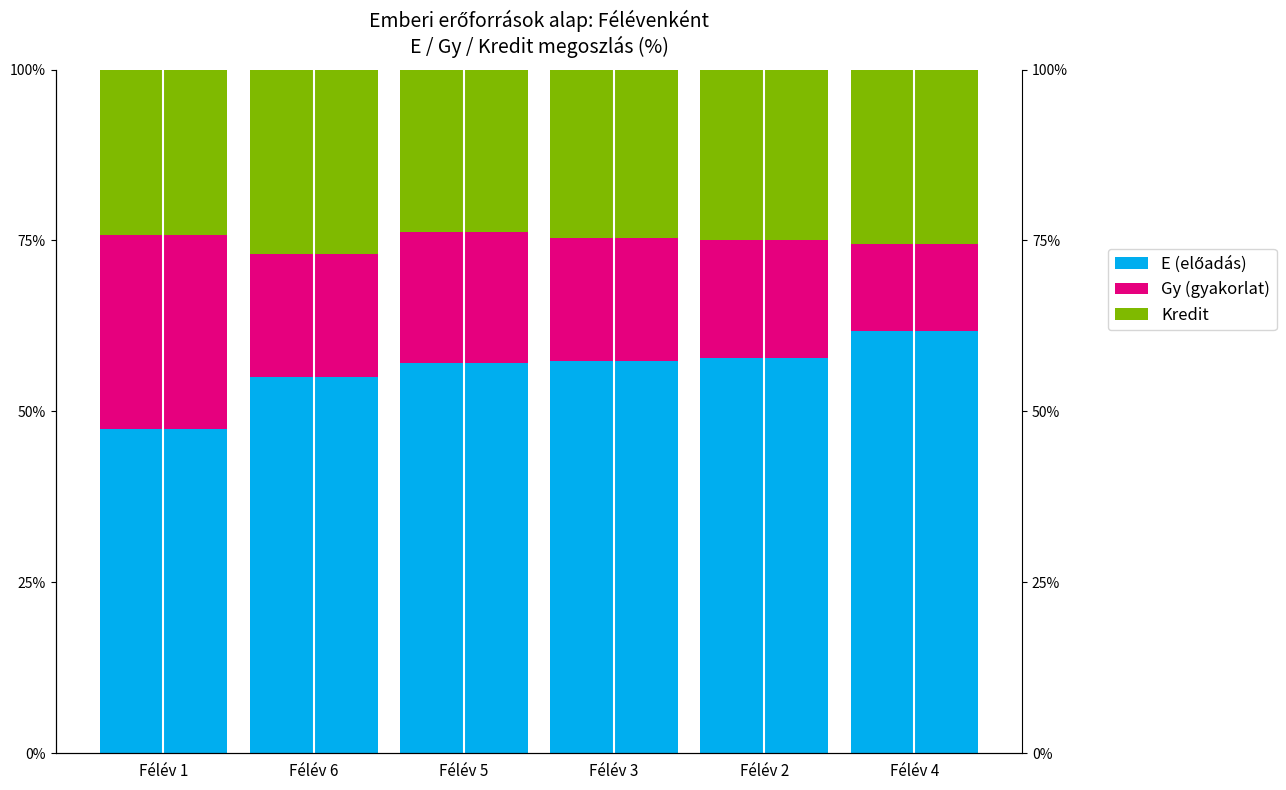

What is the label of the 4th bar from the right?

Félév 5